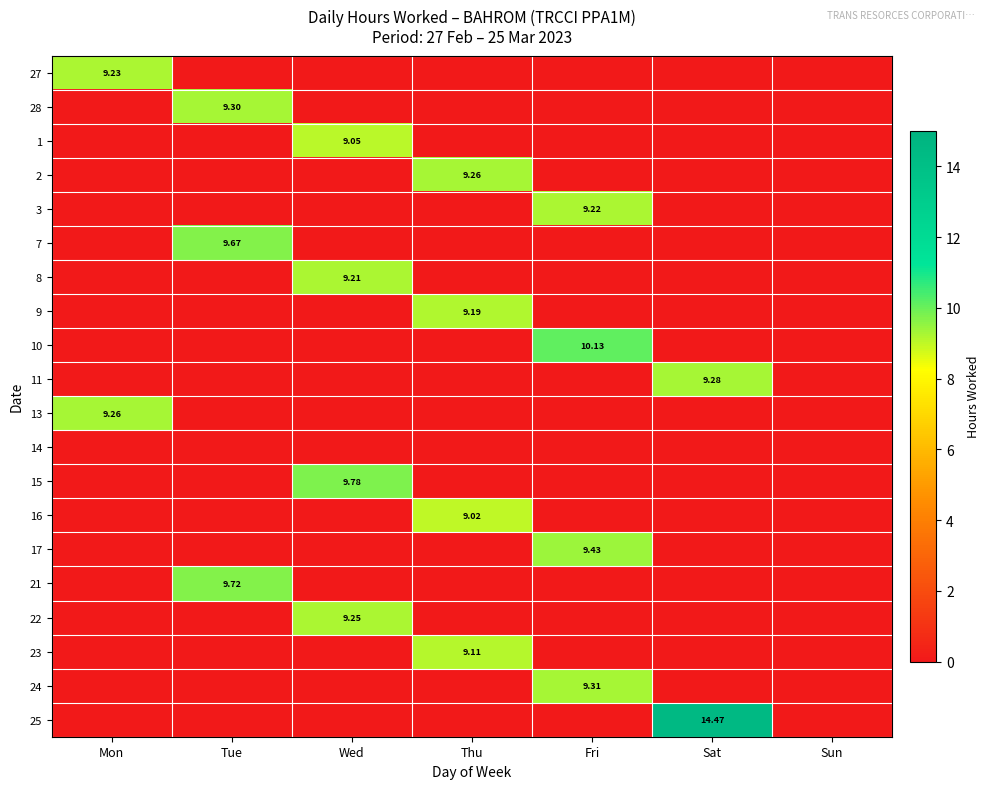

Is the value of 3 at Fri greater than the value of 13 at Mon?

No